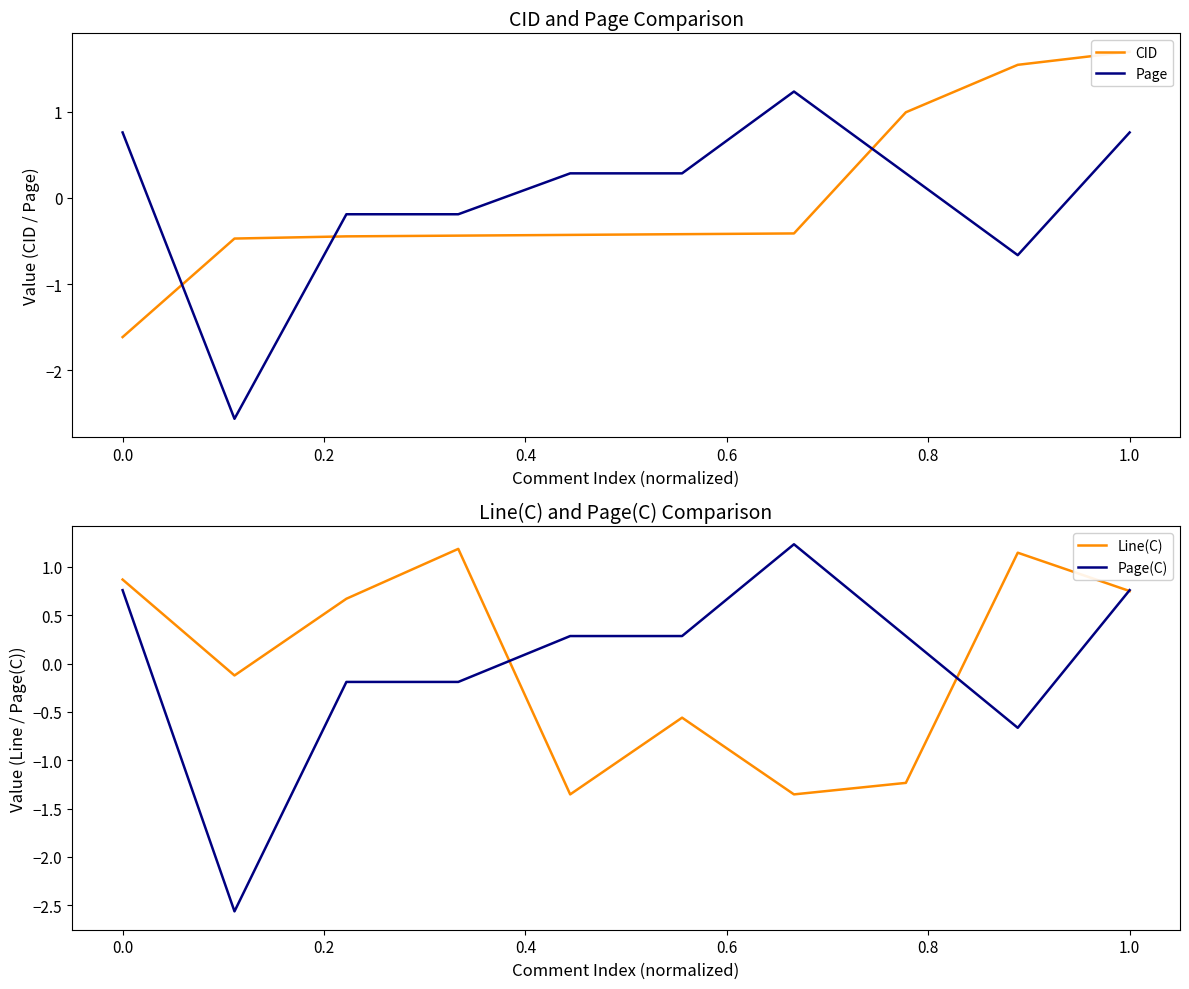

How many interior local peaks does the Page series have?

1